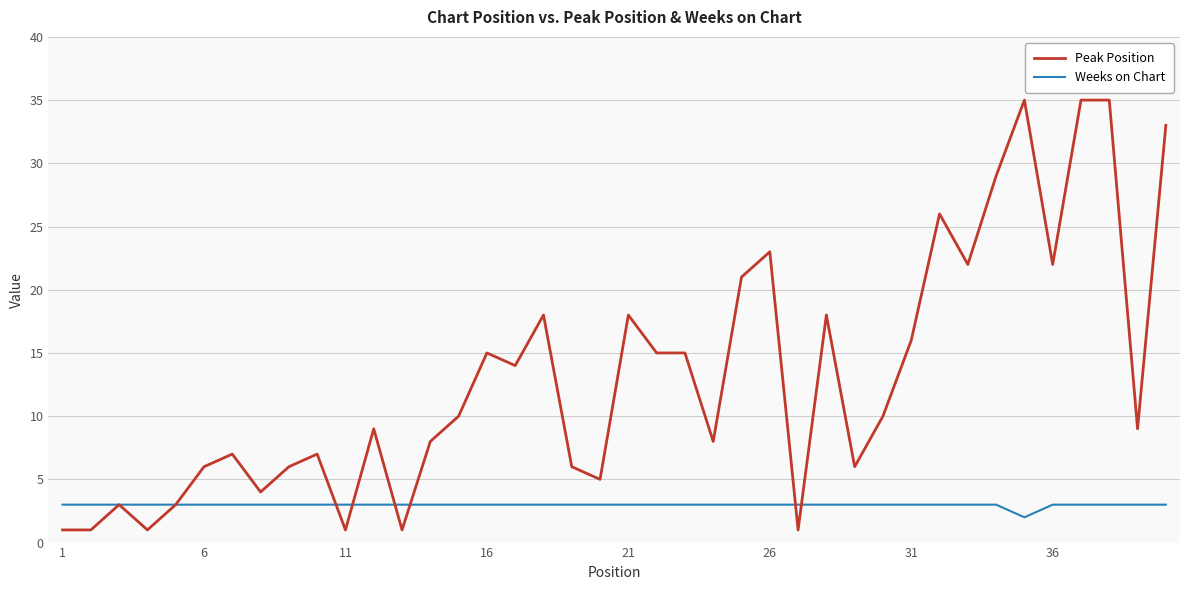

List the series in order of their peak value, lowest first.

Weeks on Chart, Peak Position